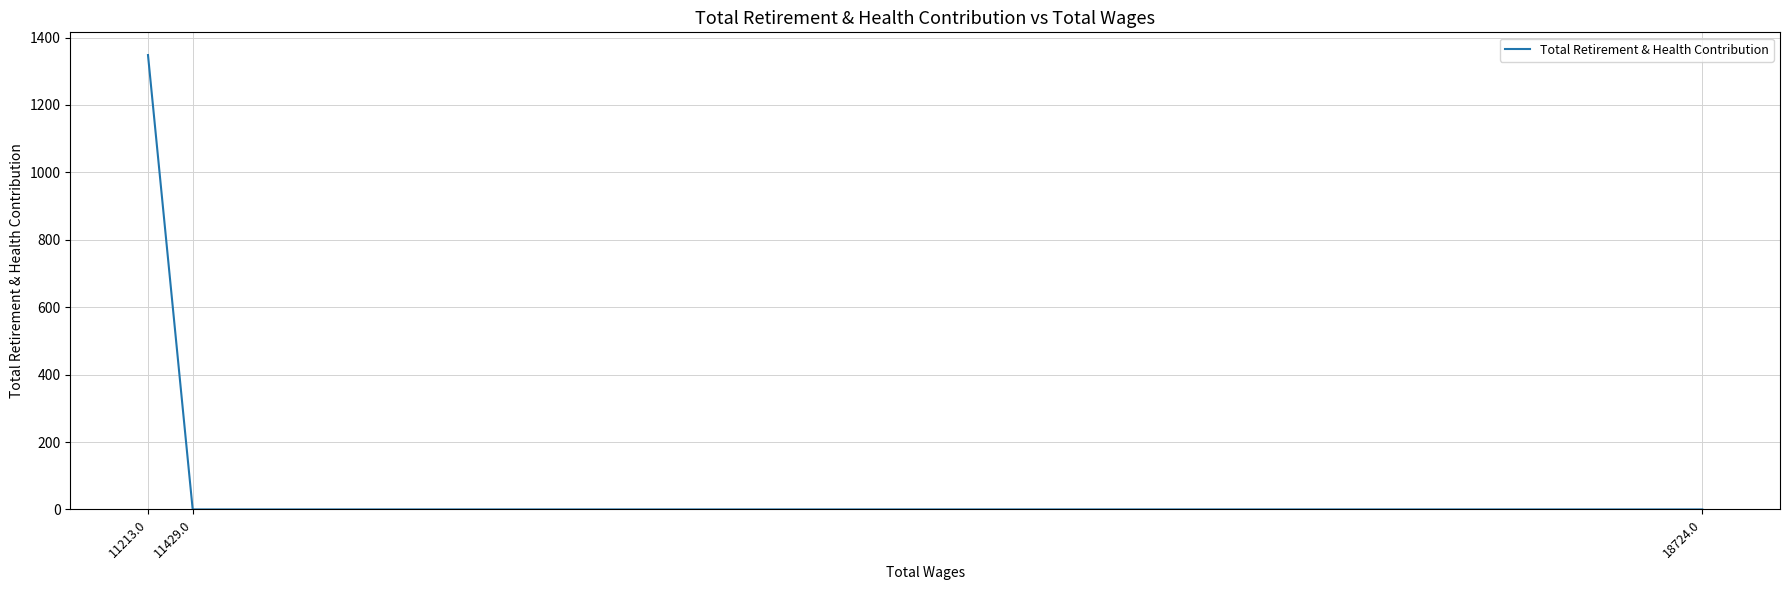

The value at 11213.0 is 1348. True or false?

True